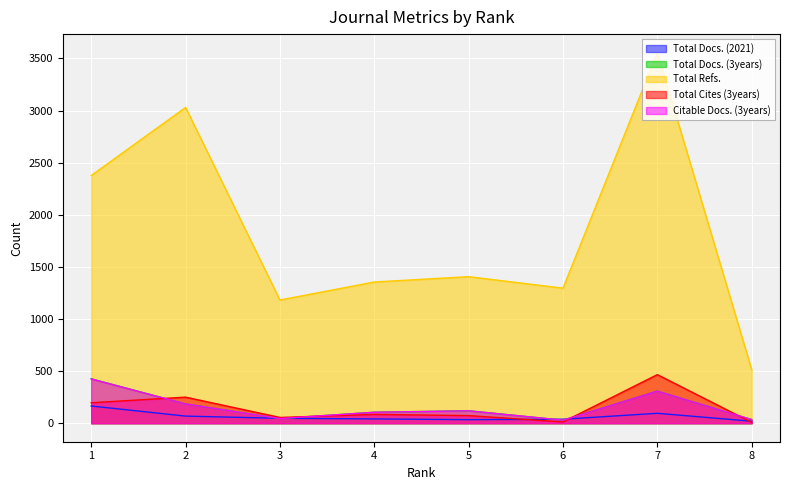

The Total Docs. (3years) series shows 38 at 6. True or false?

False